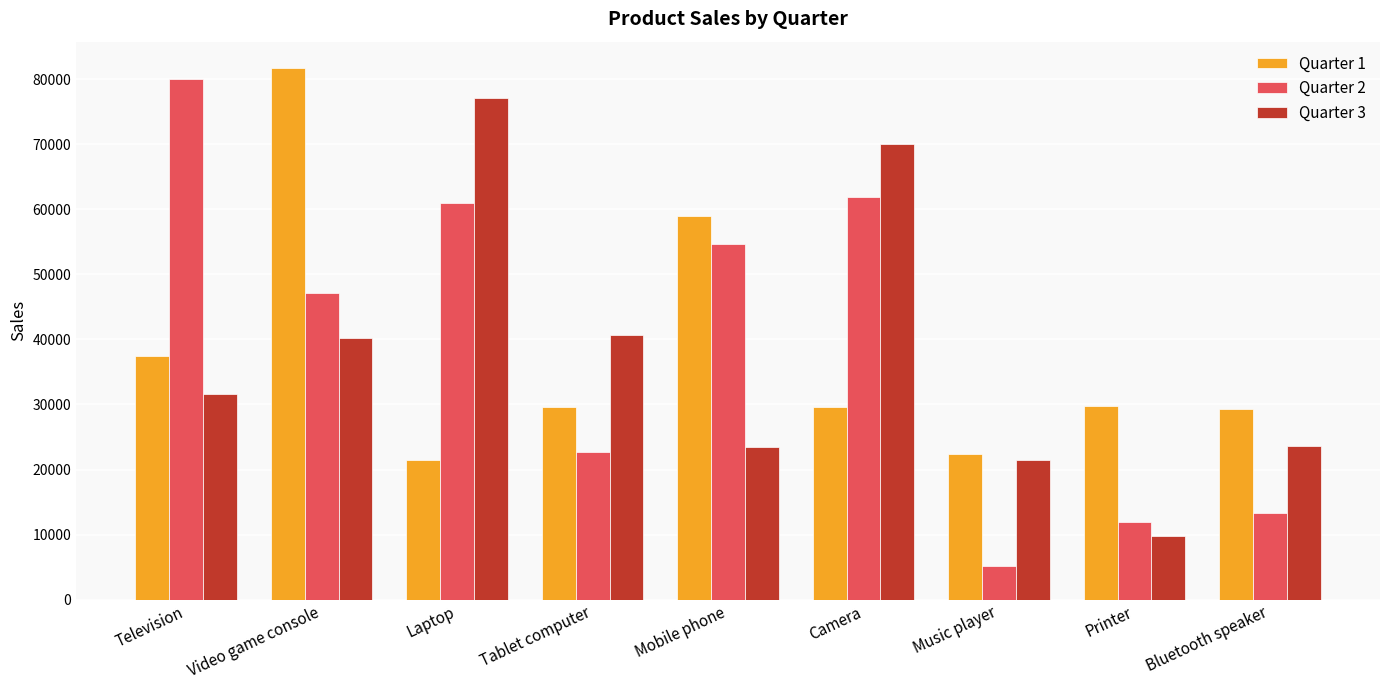

What is the difference between the maximum and minimum values in the Quarter 2 series?

74866.9